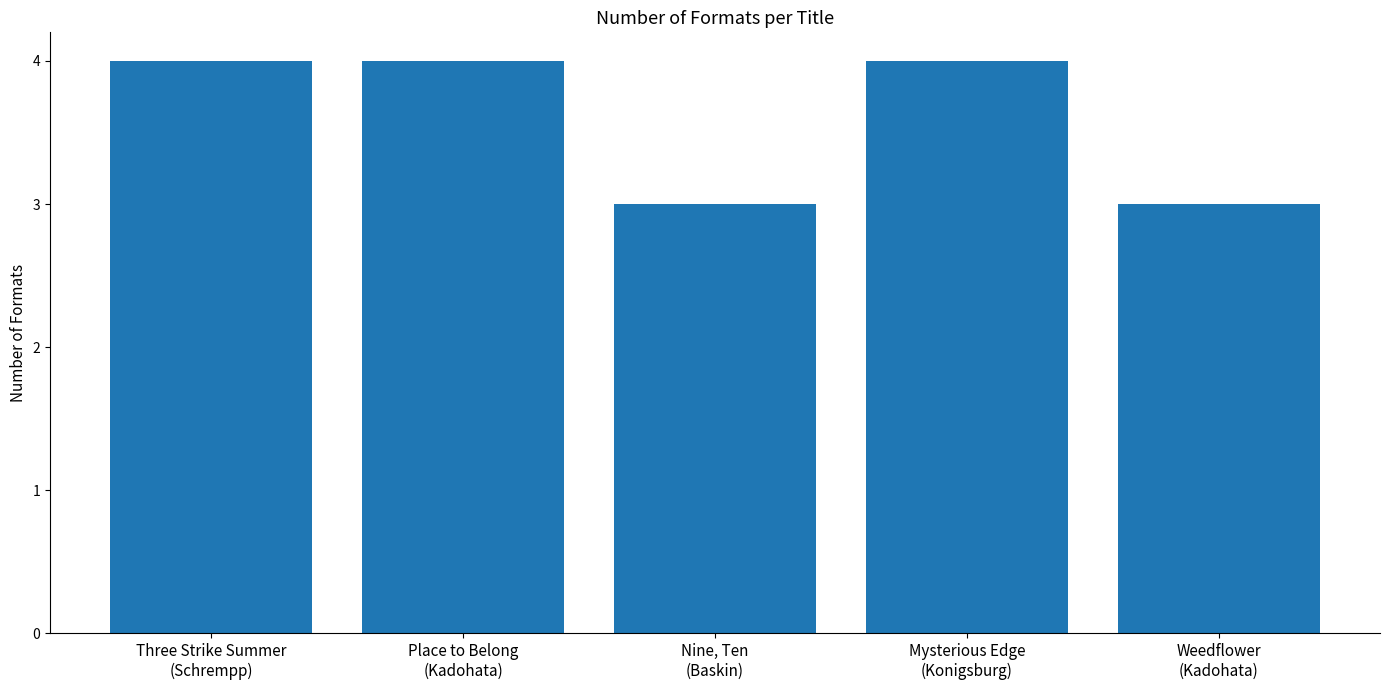

Approximately how many times larger is the value at Three Strike Summer
(Schrempp) compared to Place to Belong
(Kadohata)?

1.0